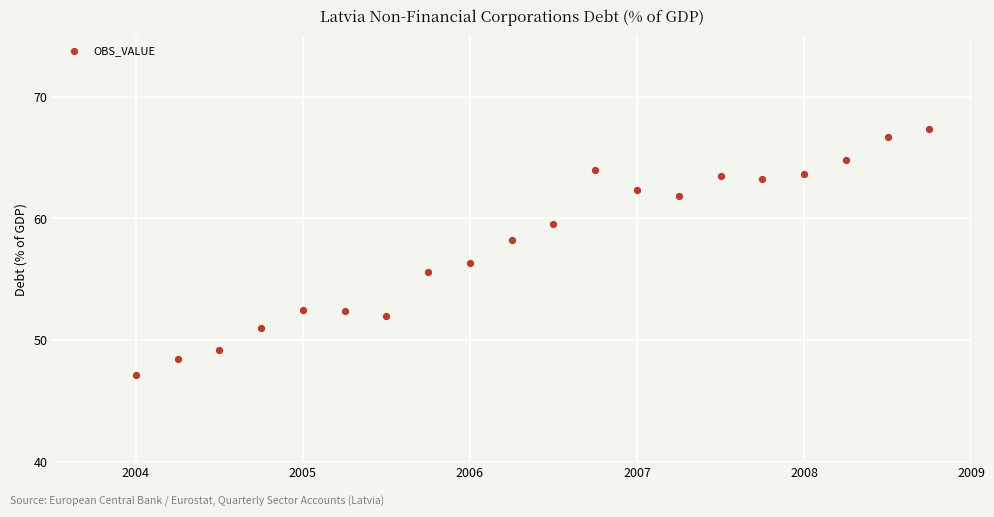

What Y value in the scatter plot is closest to 57?

56.3